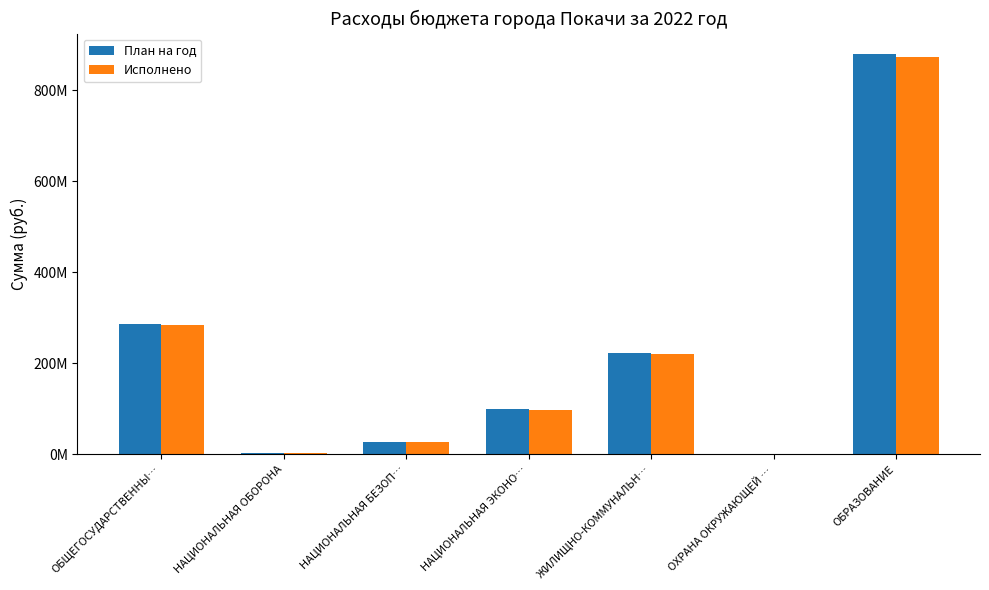

What are all the series names shown in the legend?

План на год, Исполнено